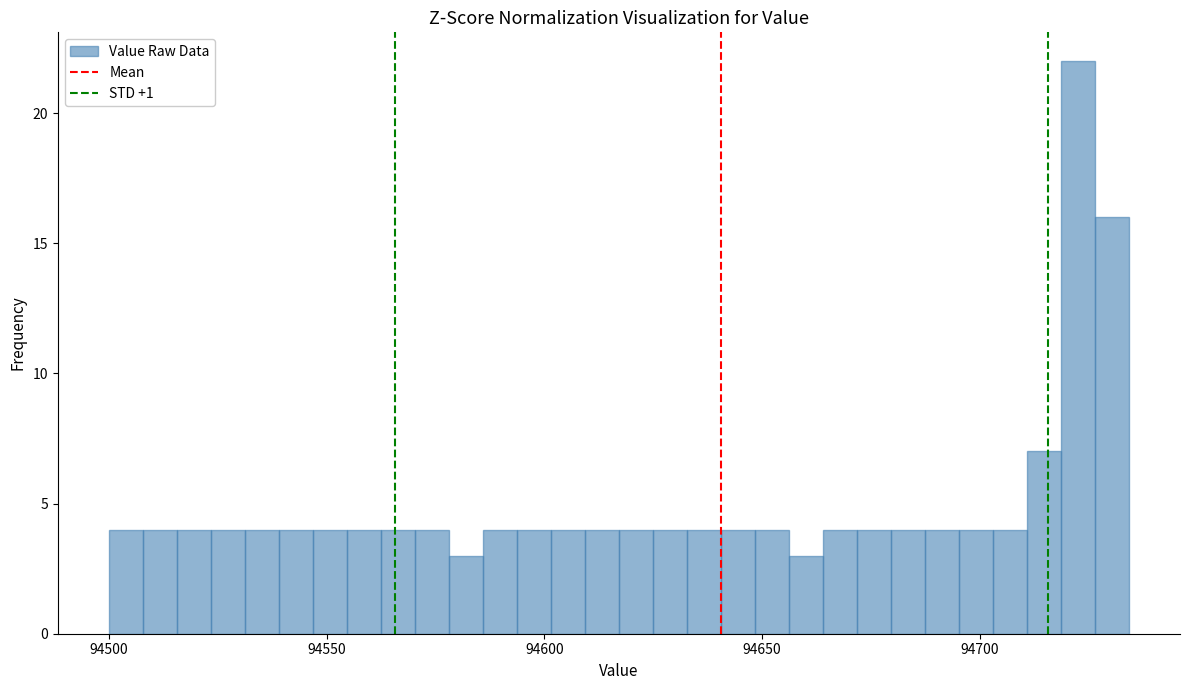

Around what value on the x-axis is the tallest bar? Give the approximate position of its centre, as read against the axis.

94725